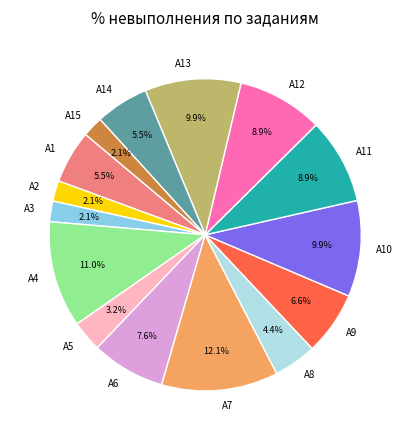

Is the sum of А4 and А15 greater than half?

No